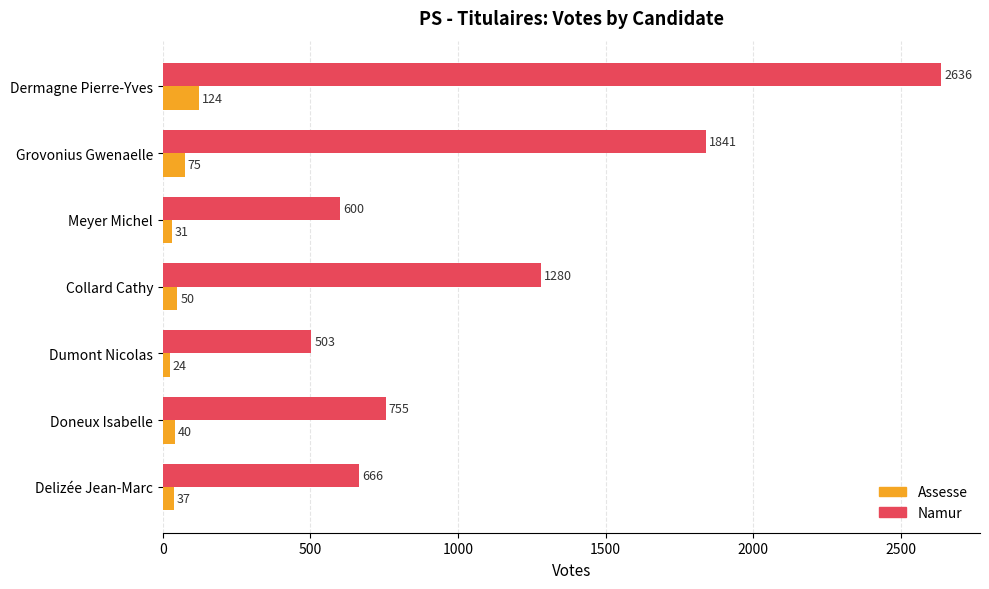

The Namur series shows 262 at Meyer Michel. True or false?

False